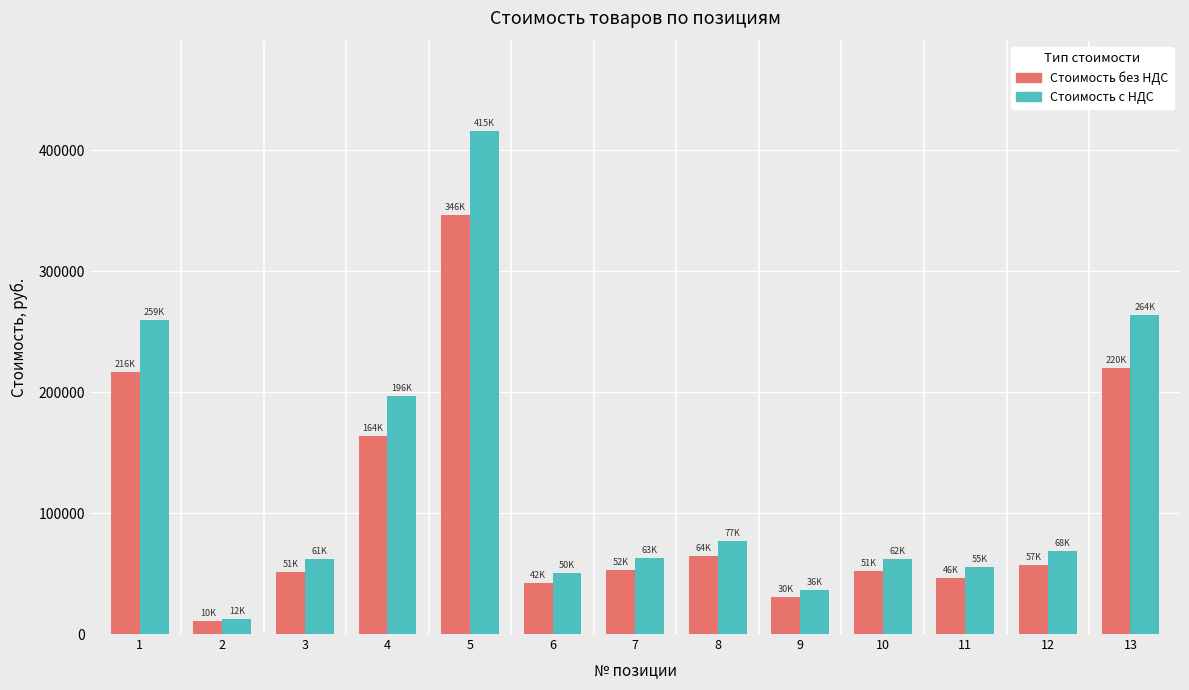

Which series has the largest range (max minus min)?

Стоимость с НДС